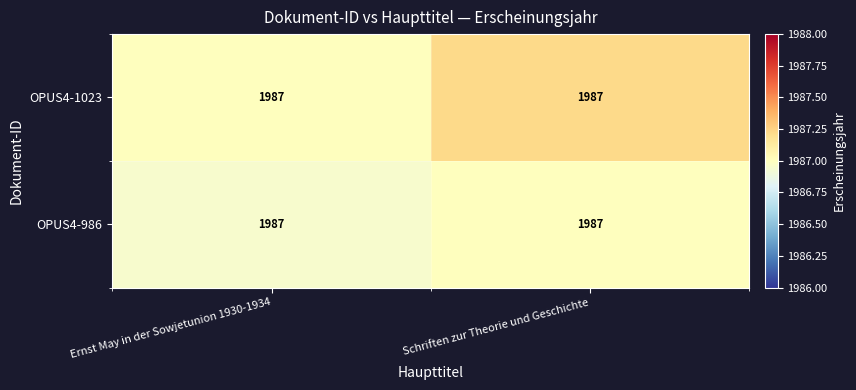

Which series has the widest spread of values?

OPUS4-1023